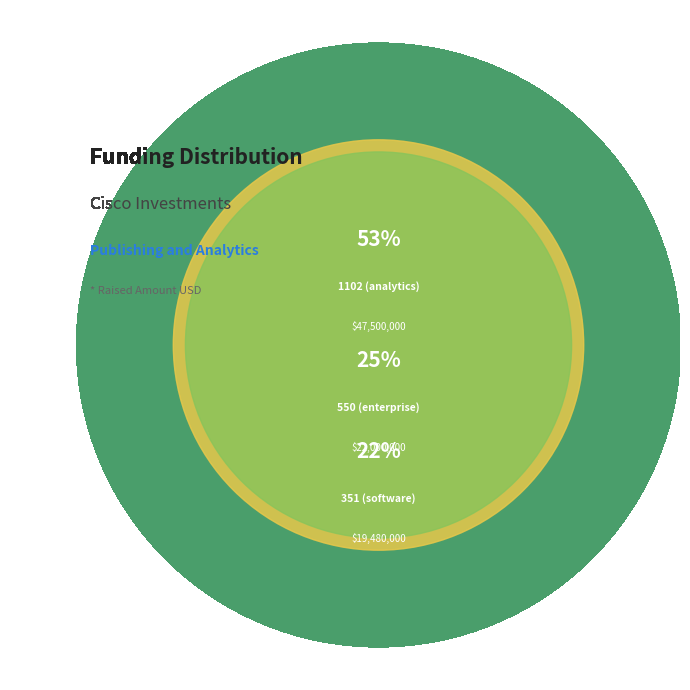

To the nearest percent, what is the difference between the largest and smallest slice percentages?

31%